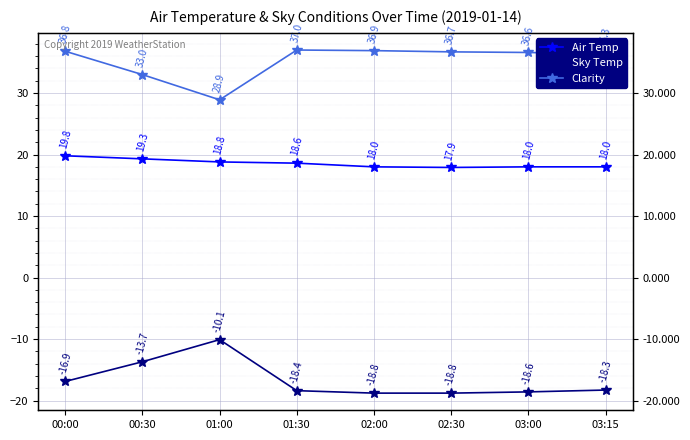

True or false: Air Temp has a value of 10.7 at 01:30.

False